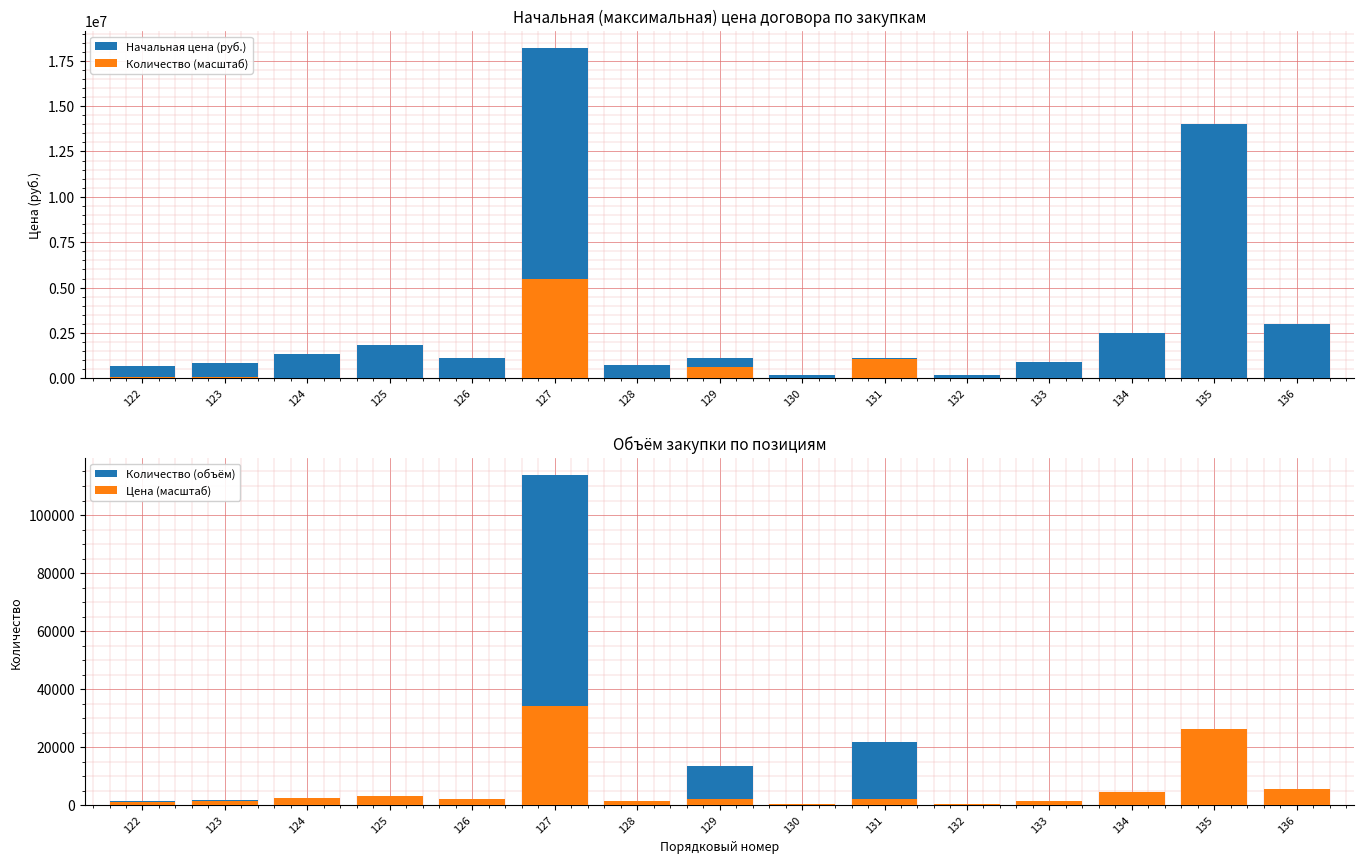

Reading left to right, list all the values displayed in this chart.

Начальная цена (руб.): 122=700000.0	123=862200.0	124=1339816.7	125=1816076.7	126=1113866.7	127=18220800.0	128=745883.6	129=1125000.0	130=202924.6	131=1115616.7	132=203332.7	133=900000.0	134=2500000.0	135=14000000.0	136=3000000.0
Количество (масштаб): 122=76800.0	123=96000.0	124=48.0	125=48.0	126=48.0	127=5466240.0	128=48.0	129=648000.0	130=48.0	131=1041600.0	132=48.0	133=48.0	134=48.0	135=48.0	136=48.0
Количество (объём): 122=1600.0	123=2000.0	124=1.0	125=1.0	126=1.0	127=113880.0	128=1.0	129=13500.0	130=1.0	131=21700.0	132=1.0	133=1.0	134=1.0	135=1.0	136=1.0
Цена (масштаб): 122=1312.5	123=1616.6	124=2512.2	125=3405.1	126=2088.5	127=34164.0	128=1398.5	129=2109.4	130=380.5	131=2091.8	132=381.2	133=1687.5	134=4687.5	135=26250.0	136=5625.0